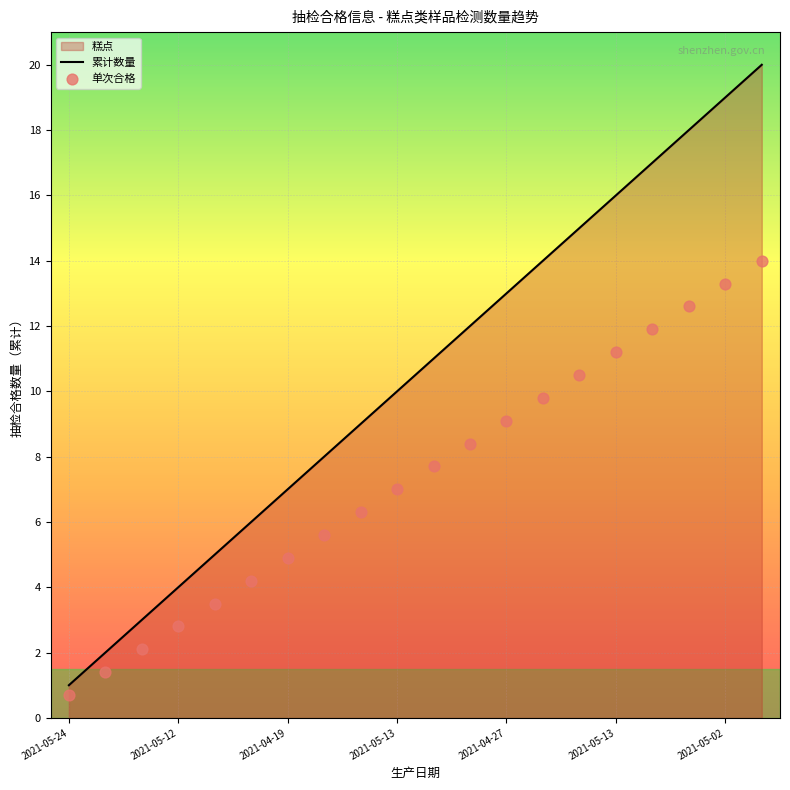

Which series contains the lowest Y value?

单次合格